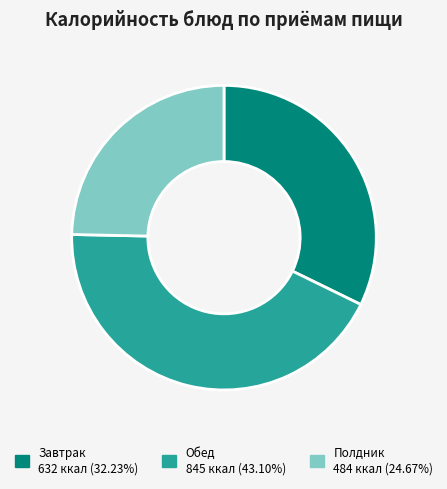

Is there any slice that represents more than half of the pie?

No